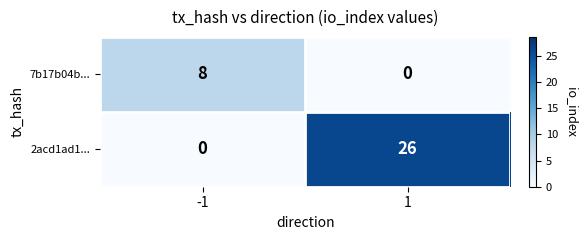

Read the 2acd1ad1... value at 1.

26